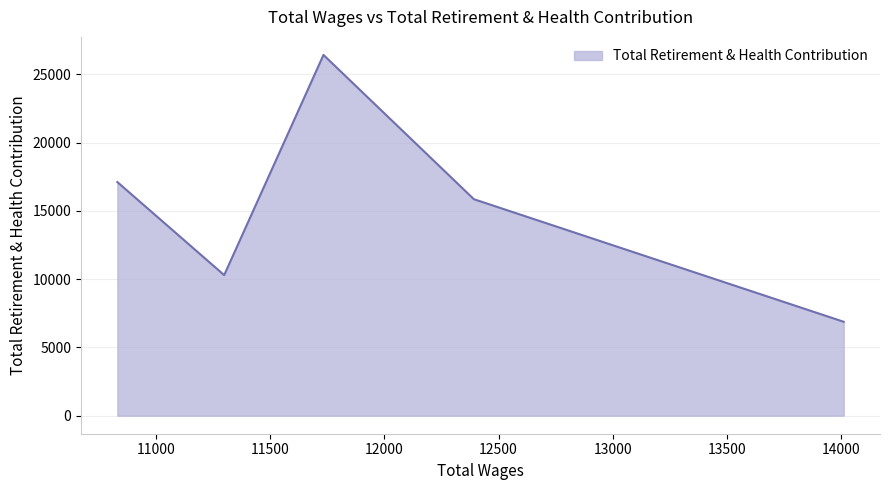

What is the difference between the second highest and minimum values?

10229